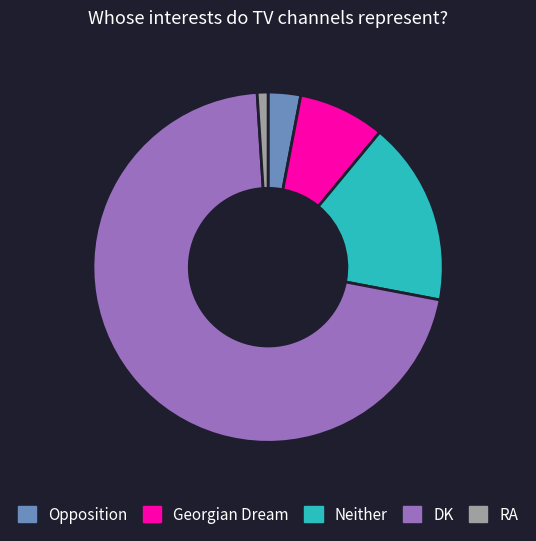

Is it true that DK is 81% of the pie?

False